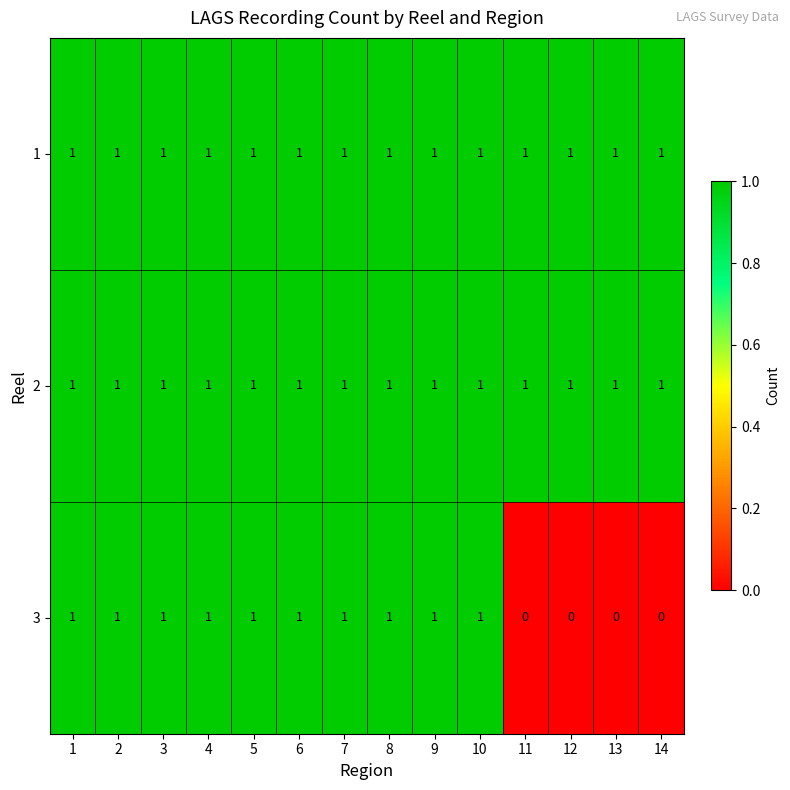

True or false: 1 has a value of 0 at 1.

False